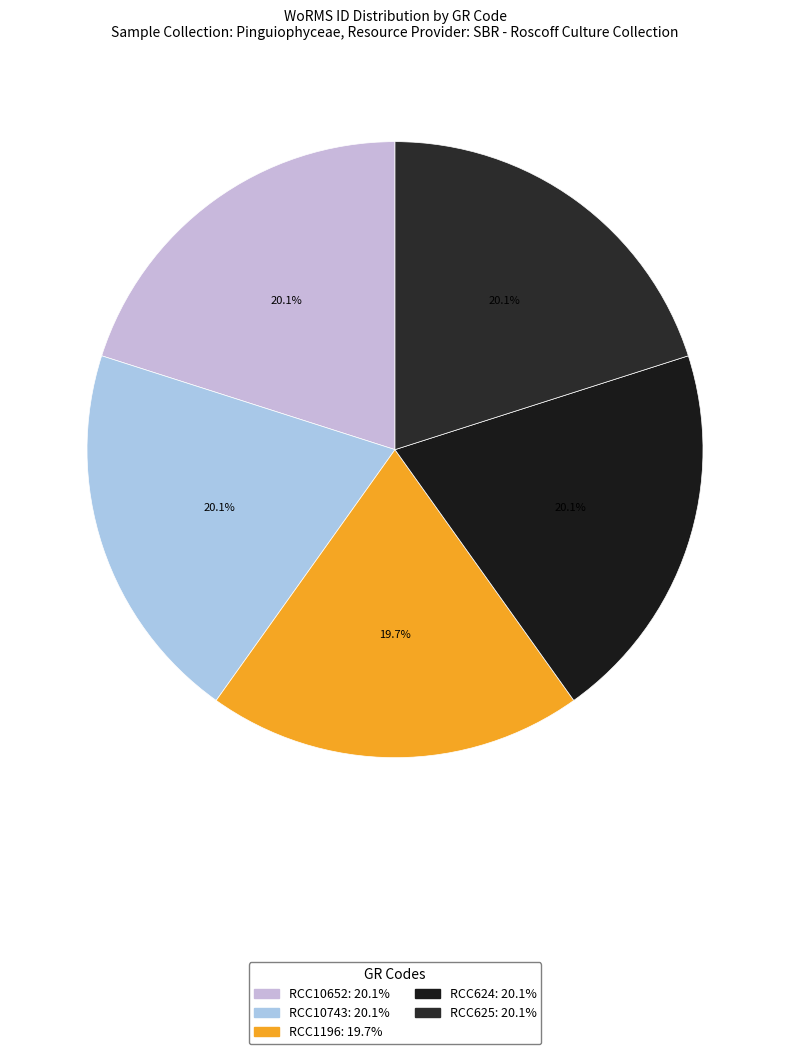

What percentage do RCC10652 and RCC1196 together represent?

39.8%